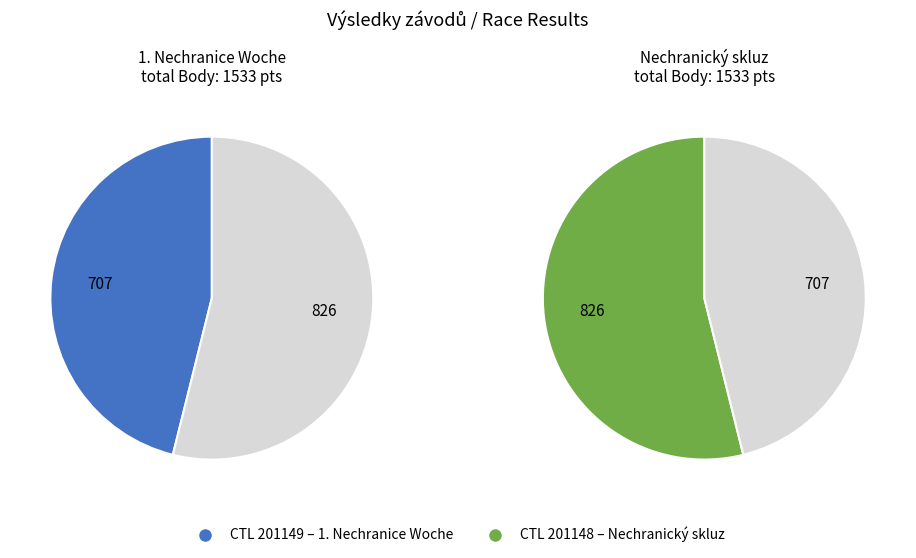

How many slices are in this pie chart?

2